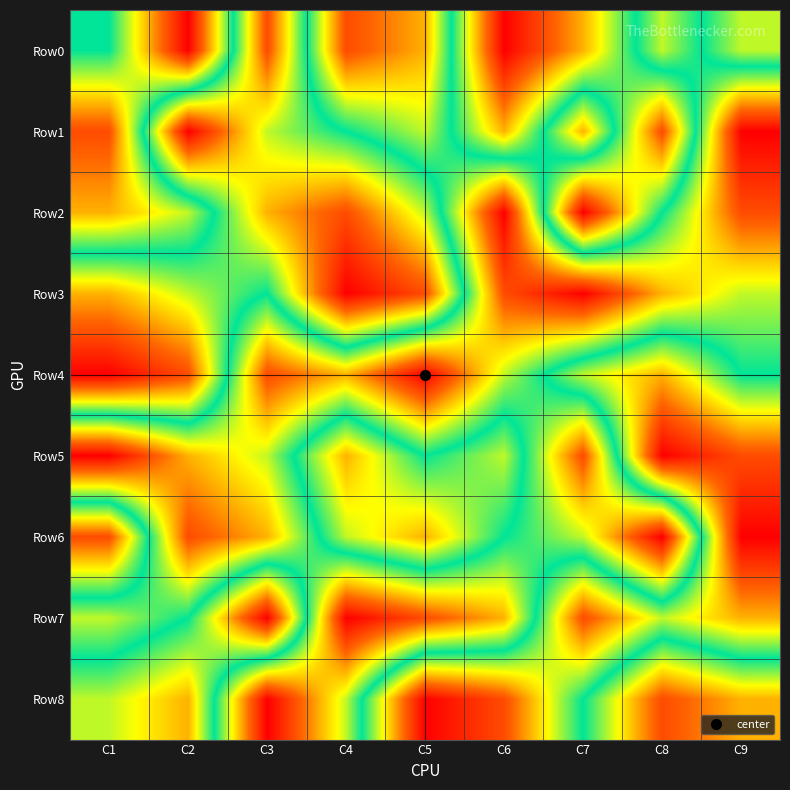

Reading right to left, extract all data points from this chart.

Row0: C9=4	C8=6	C7=3	C6=1	C5=7	C4=8	C3=2	C2=9	C1=5
Row1: C9=9	C8=2	C7=7	C6=3	C5=6	C4=5	C3=4	C2=1	C1=8
Row2: C9=8	C8=5	C7=1	C6=9	C5=4	C4=2	C3=3	C2=6	C1=7
Row3: C9=6	C8=7	C7=9	C6=8	C5=2	C4=1	C3=5	C2=4	C1=3
Row4: C9=5	C8=3	C7=4	C6=6	C5=9	C4=7	C3=8	C2=2	C1=1
Row5: C9=2	C8=1	C7=8	C6=4	C5=5	C4=3	C3=6	C2=7	C1=9
Row6: C9=1	C8=9	C7=6	C6=5	C5=3	C4=4	C3=7	C2=8	C1=2
Row7: C9=3	C8=4	C7=2	C6=7	C5=8	C4=9	C3=1	C2=5	C1=6
Row8: C9=7	C8=8	C7=5	C6=2	C5=1	C4=6	C3=9	C2=3	C1=4